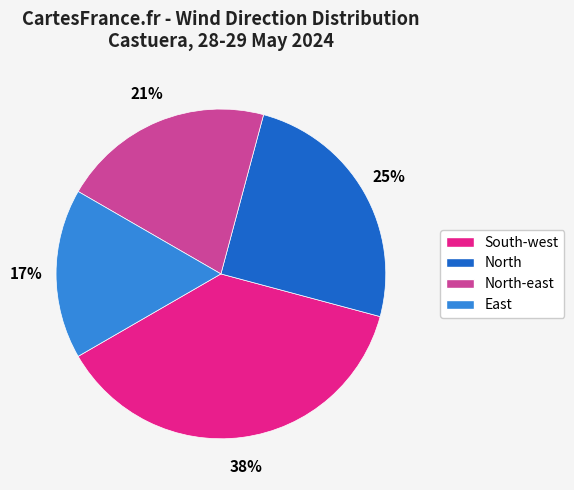

Count the number of slices in the pie.

4